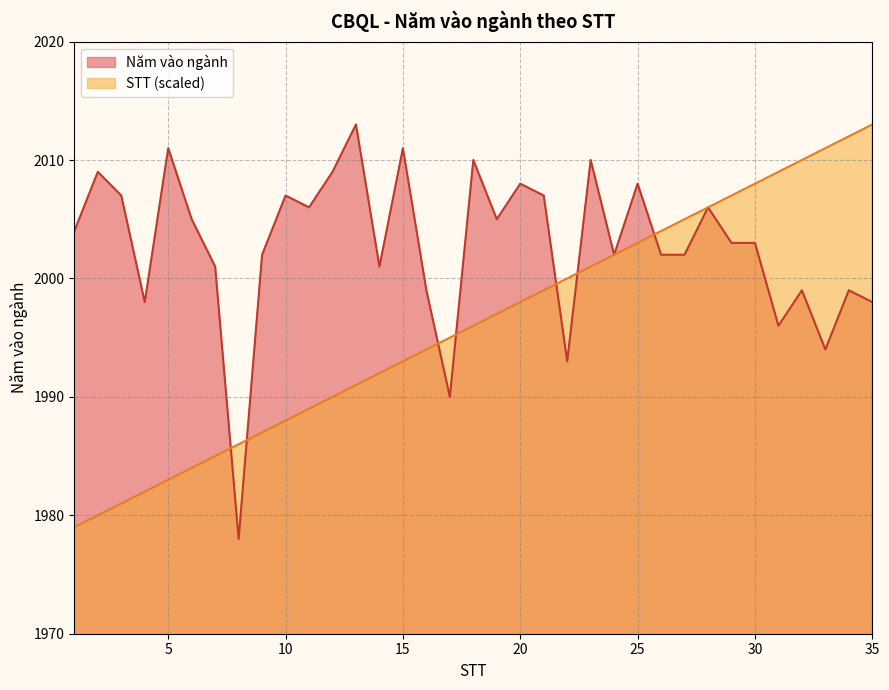

How many lines are shown in the chart?

2